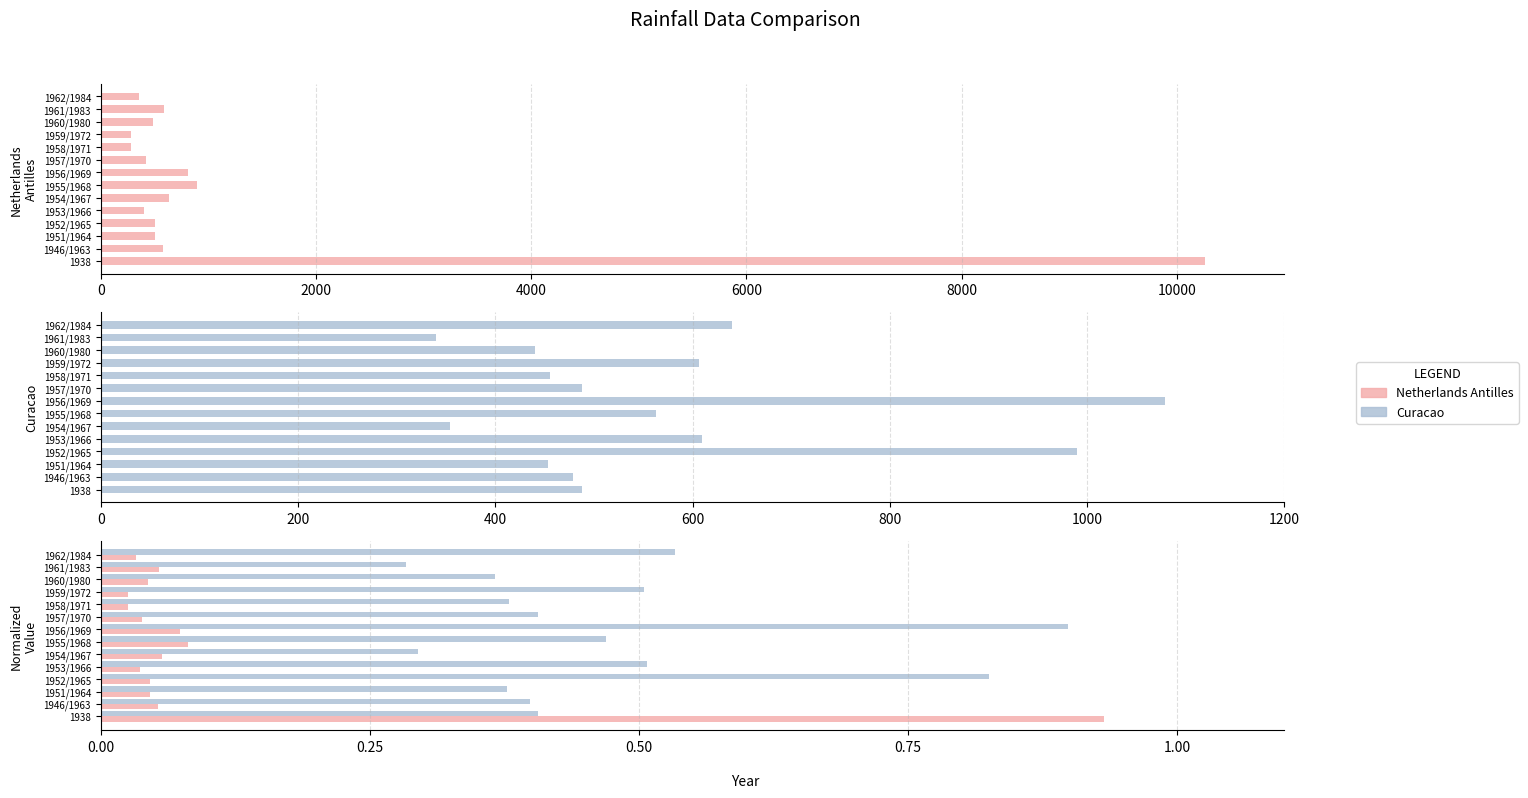

Which series has the largest total across all categories?

Curacao